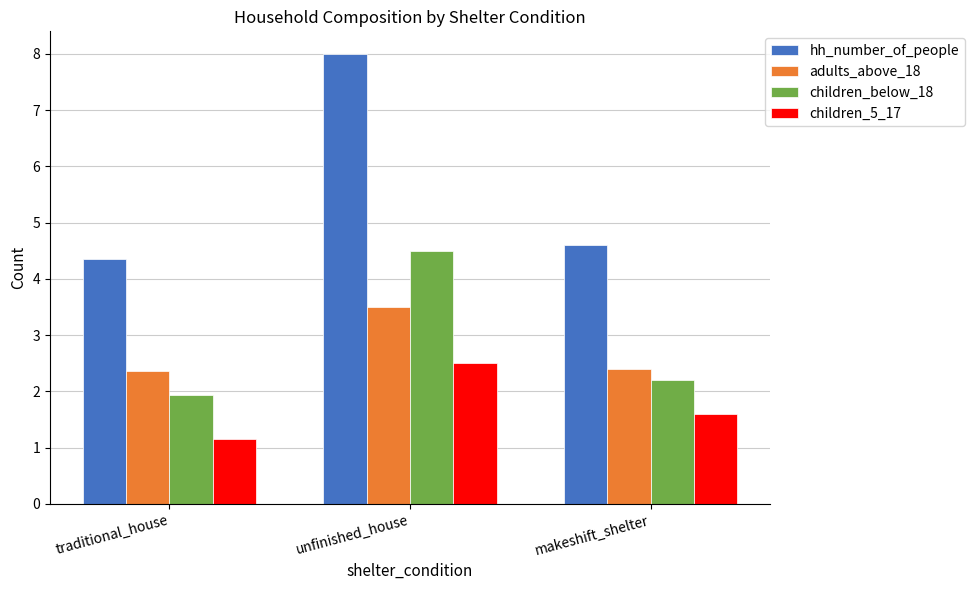

Reading right to left, transcribe all the data shown in this chart.

hh_number_of_people: makeshift_shelter=4.6	unfinished_house=8.0	traditional_house=4.4
adults_above_18: makeshift_shelter=2.4	unfinished_house=3.5	traditional_house=2.4
children_below_18: makeshift_shelter=2.2	unfinished_house=4.5	traditional_house=1.9
children_5_17: makeshift_shelter=1.6	unfinished_house=2.5	traditional_house=1.2